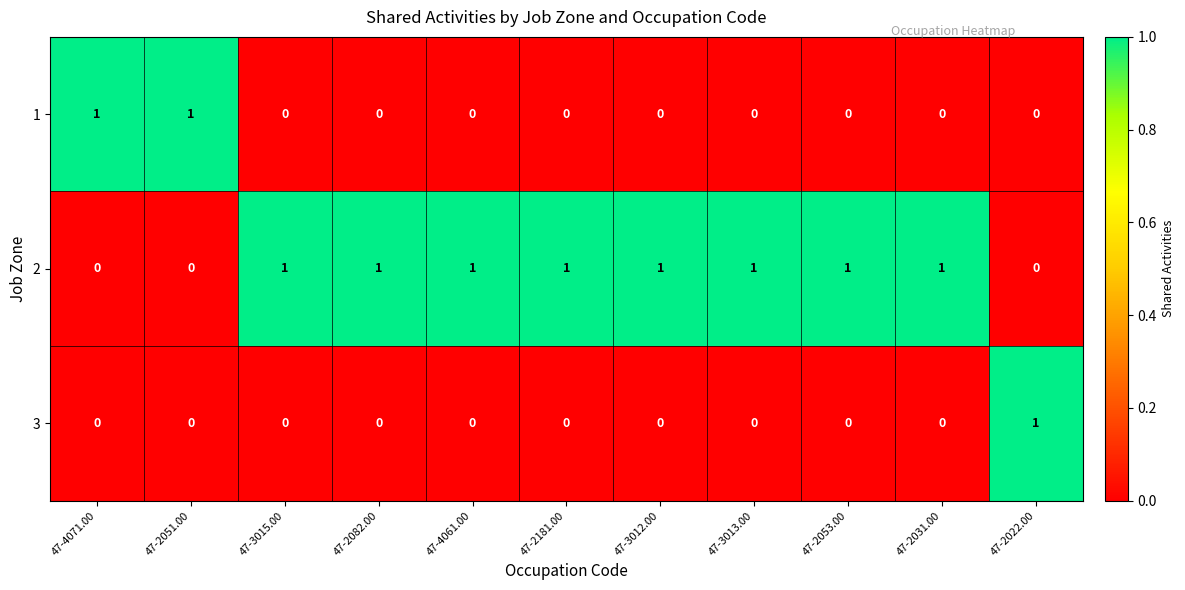

Count the 1 values in the range 0 to 1.

11